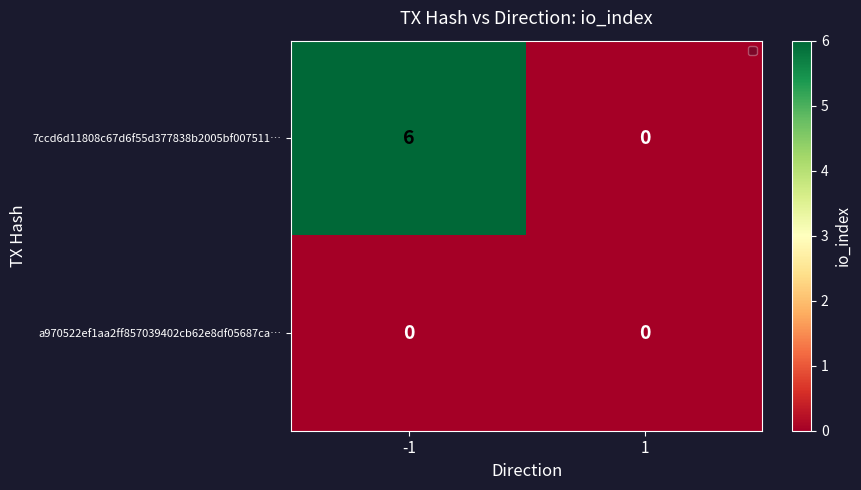

List the series in order of their overall mean, lowest first.

a970522ef1aa2ff857039402cb62e8df05687ca…, 7ccd6d11808c67d6f55d377838b2005bf007511…